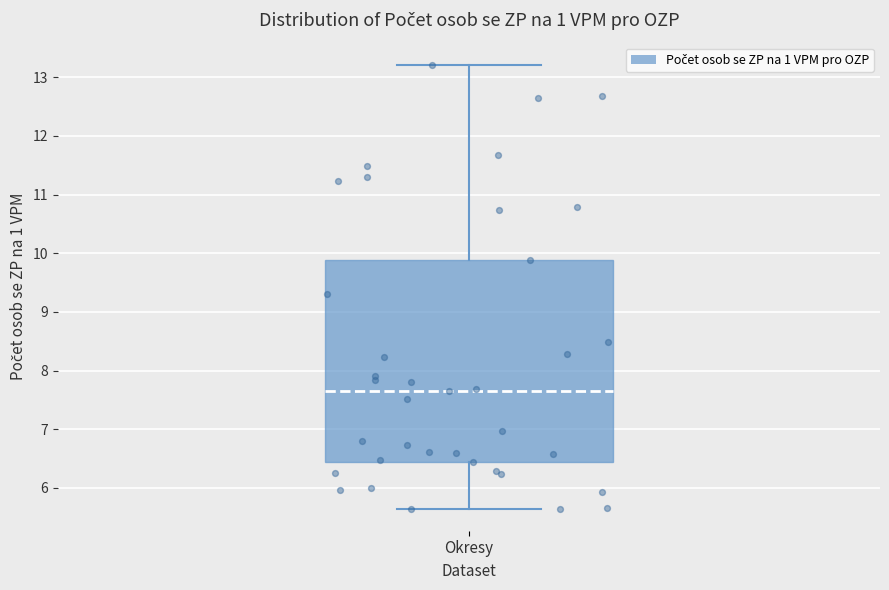

Where is the upper edge of the box for Okresy on the y-axis? The values are not printed on the chart, so give them approximately, as read against the axis.

9.9